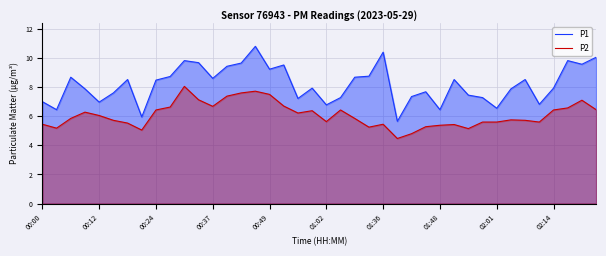

What are all the series names shown in the legend?

P1, P2